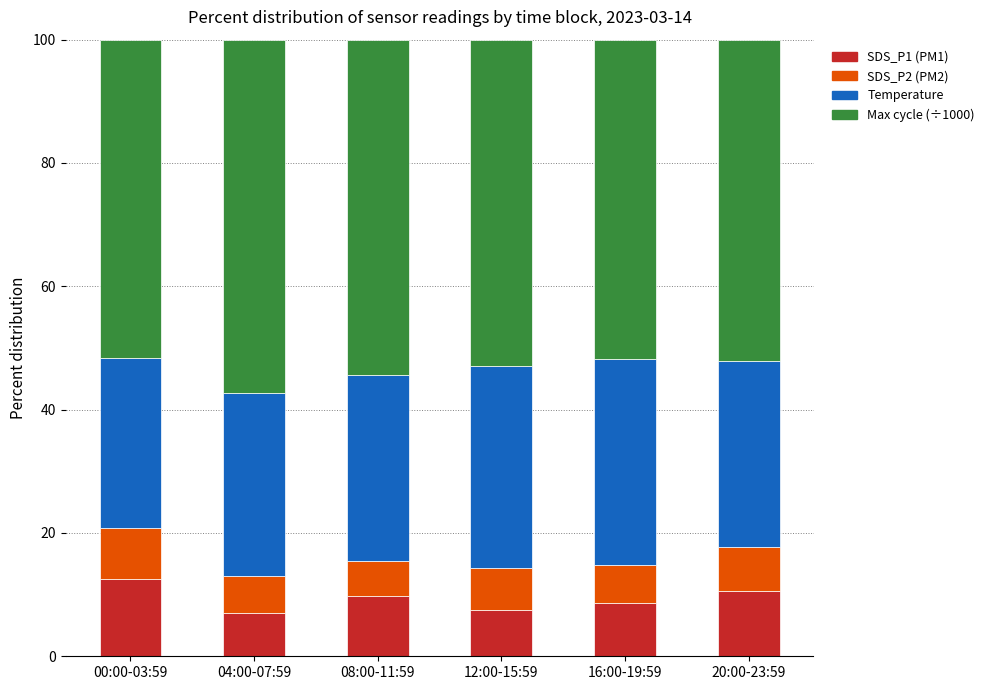

What is the total value across all series at 16:00-19:59?

100.0